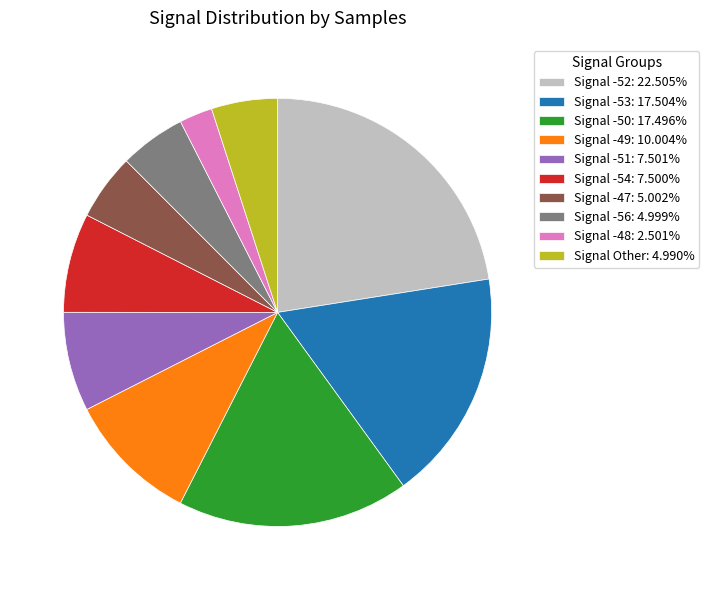

Is the sum of Signal -53: 17.504% and Signal -48: 2.501% greater than half?

No